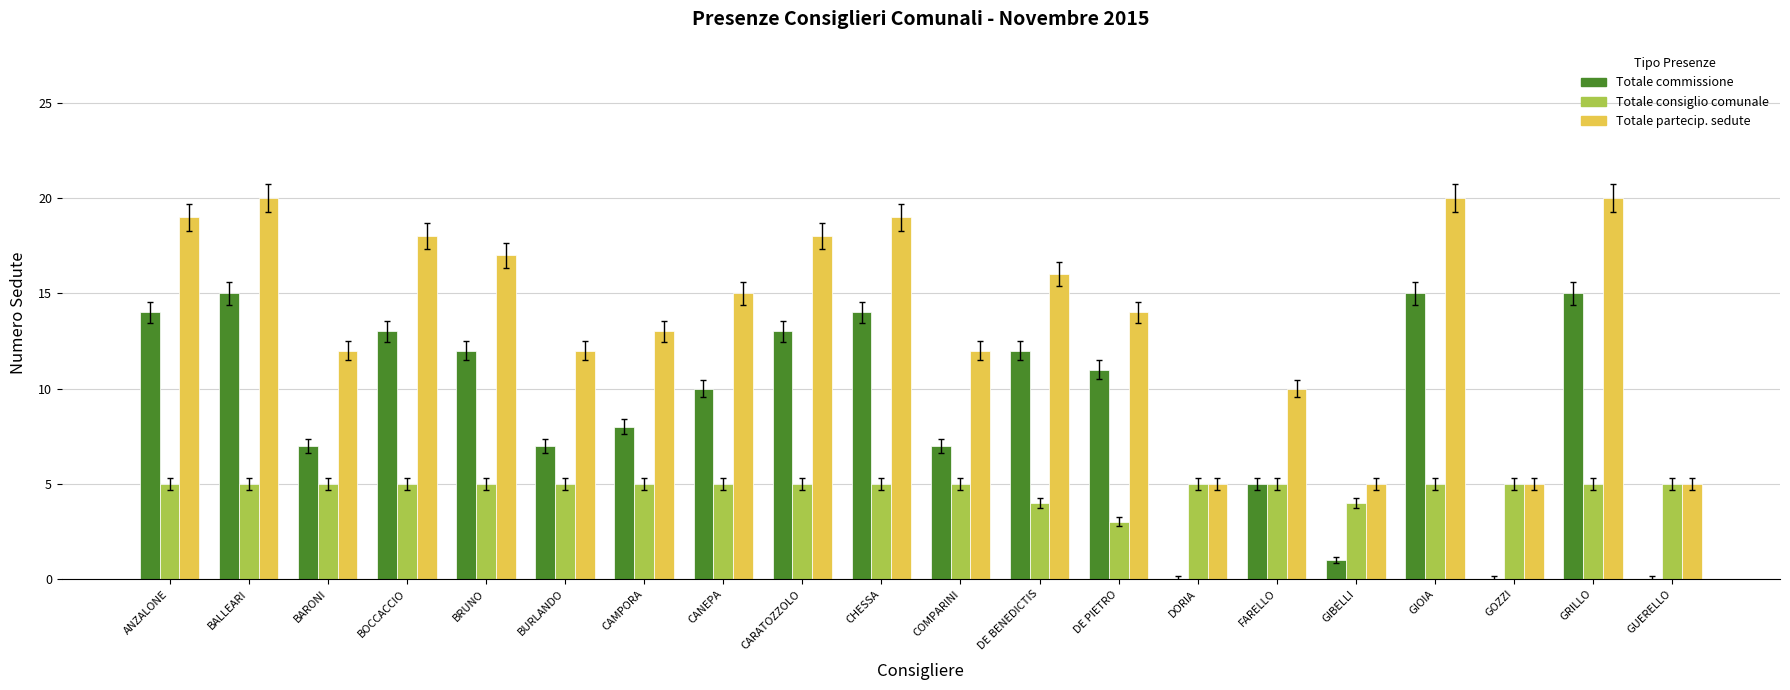

What is the sum of all Totale consiglio comunale values?

96